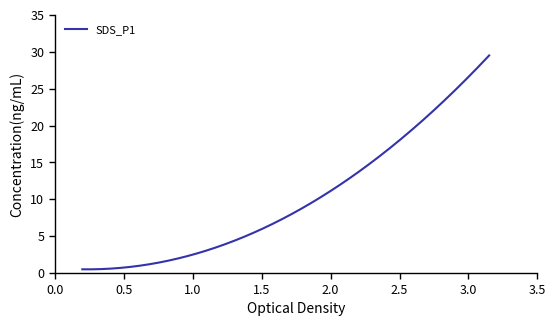

What is the maximum value for SDS_P1?

29.5